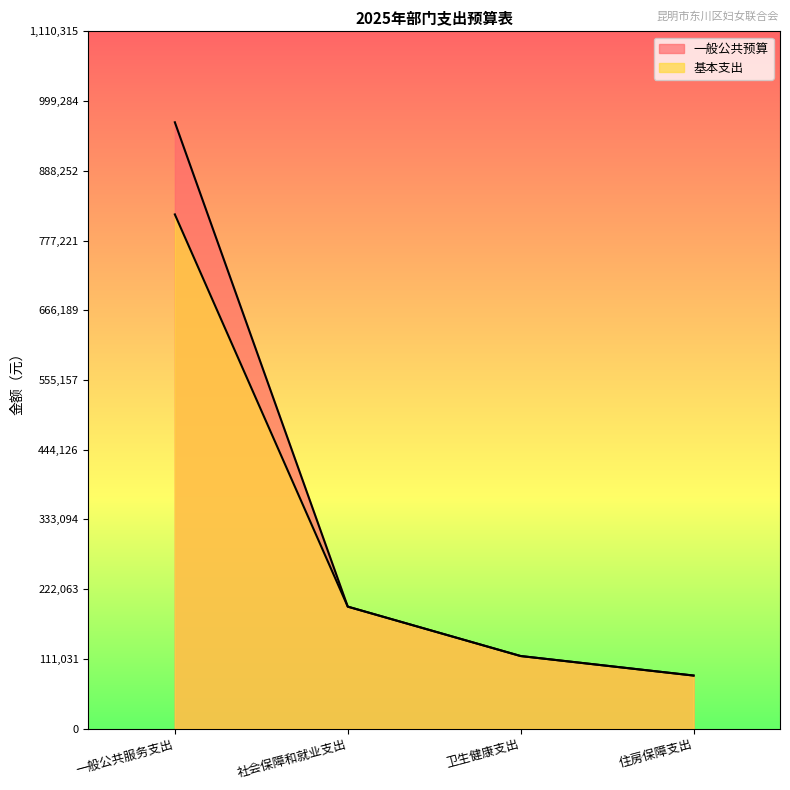

The 一般公共预算 series shows 194220 at 社会保障和就业支出. True or false?

True